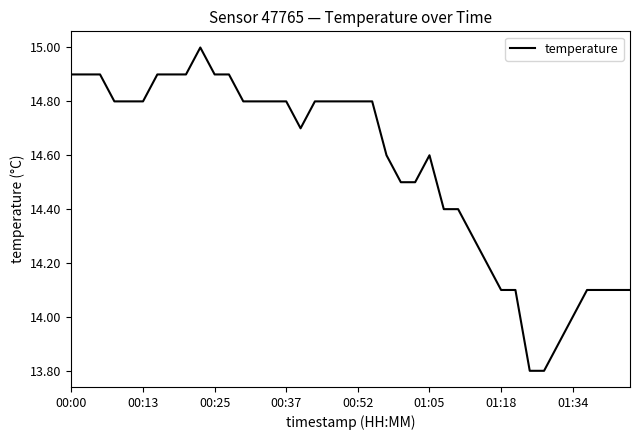

What is the smallest value displayed?

13.8